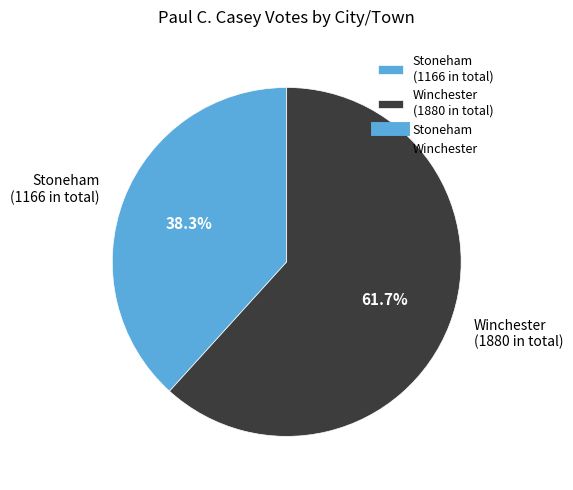

What is the ratio of the value at Winchester (1880 in total) to the value at Stoneham (1166 in total)?

1.6